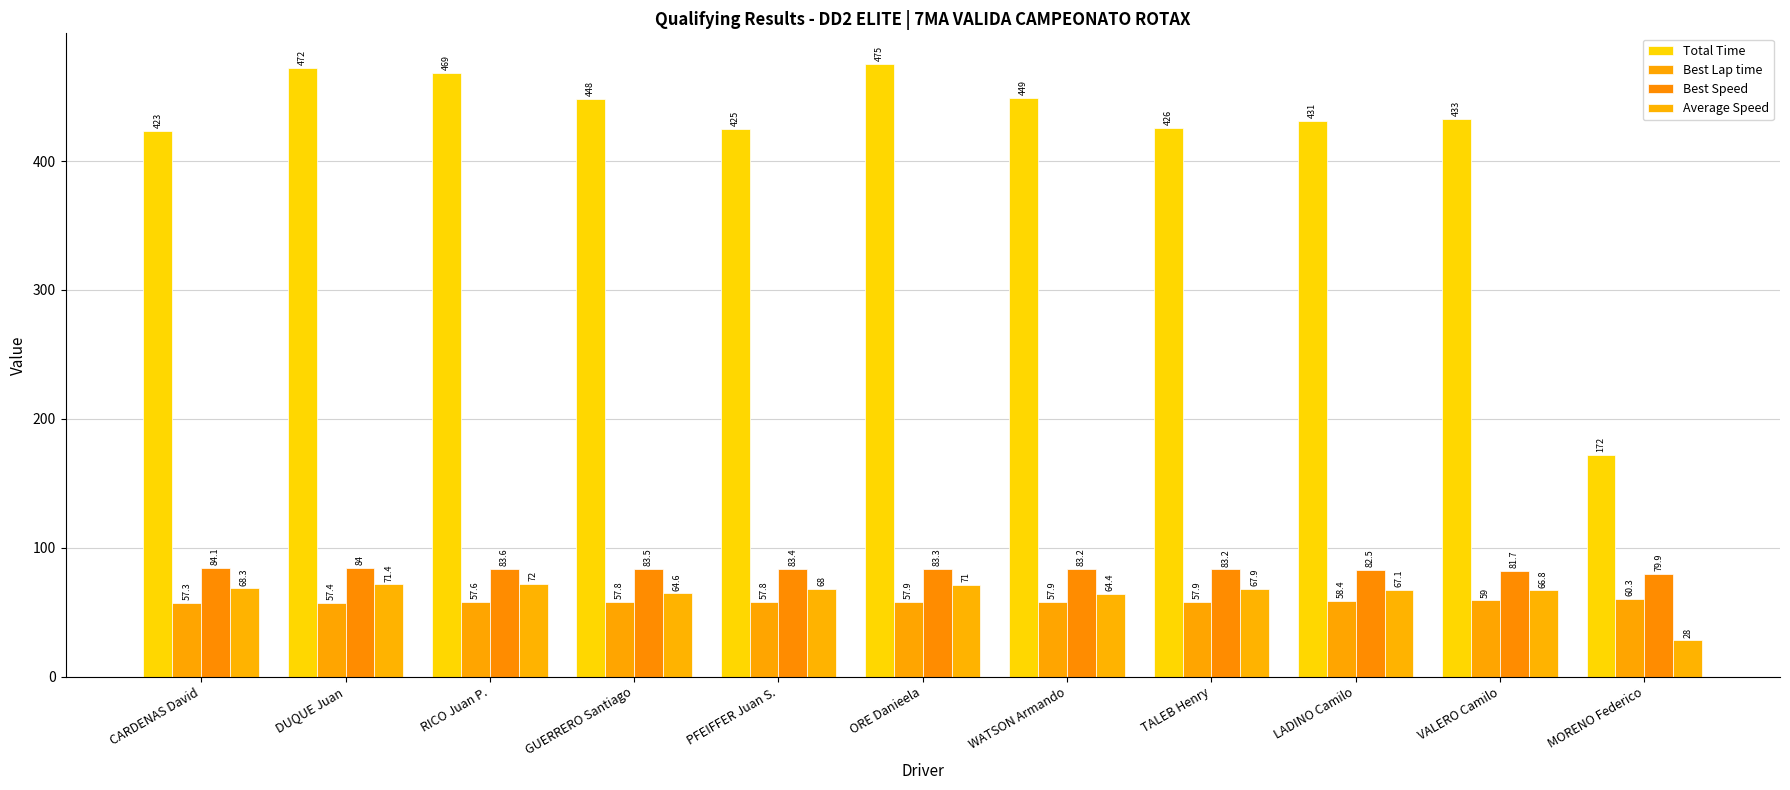

At which label does Best Speed reach its minimum?

MORENO Federico